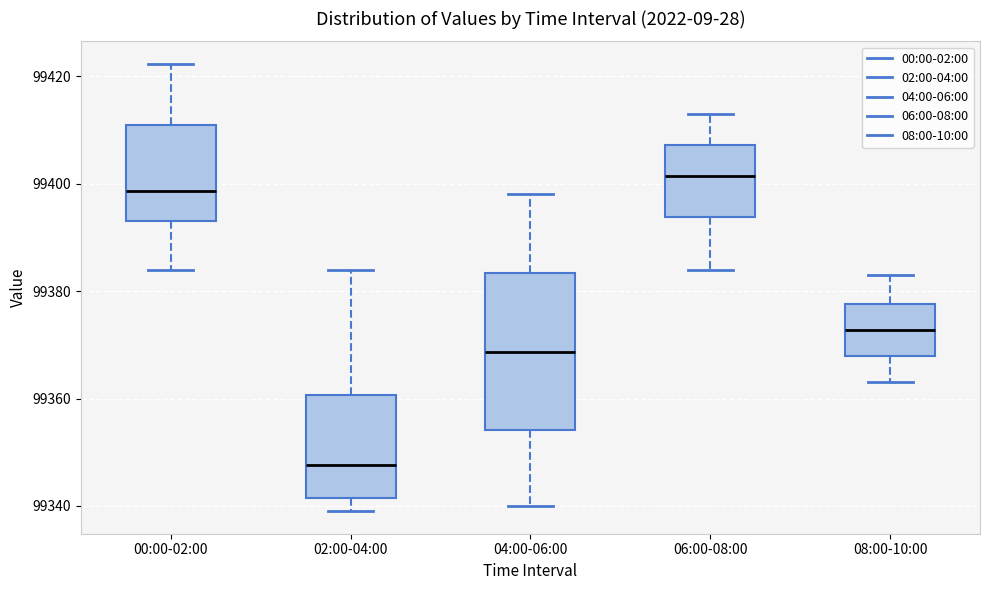

Reading left to right, transcribe this box plot: for each box, give where its median line is, the range the box spans, and where its two whiskers end, as read against the y-axis. The values are not printed on the chart, so give them approximately, as read against the axis.

00:00-02:00: median 99398, box 99392 to 99410, whiskers 99384 to 99422
02:00-04:00: median 99348, box 99342 to 99360, whiskers 99340 to 99384
04:00-06:00: median 99368, box 99354 to 99384, whiskers 99340 to 99398
06:00-08:00: median 99402, box 99394 to 99408, whiskers 99384 to 99414
08:00-10:00: median 99372, box 99368 to 99378, whiskers 99364 to 99384